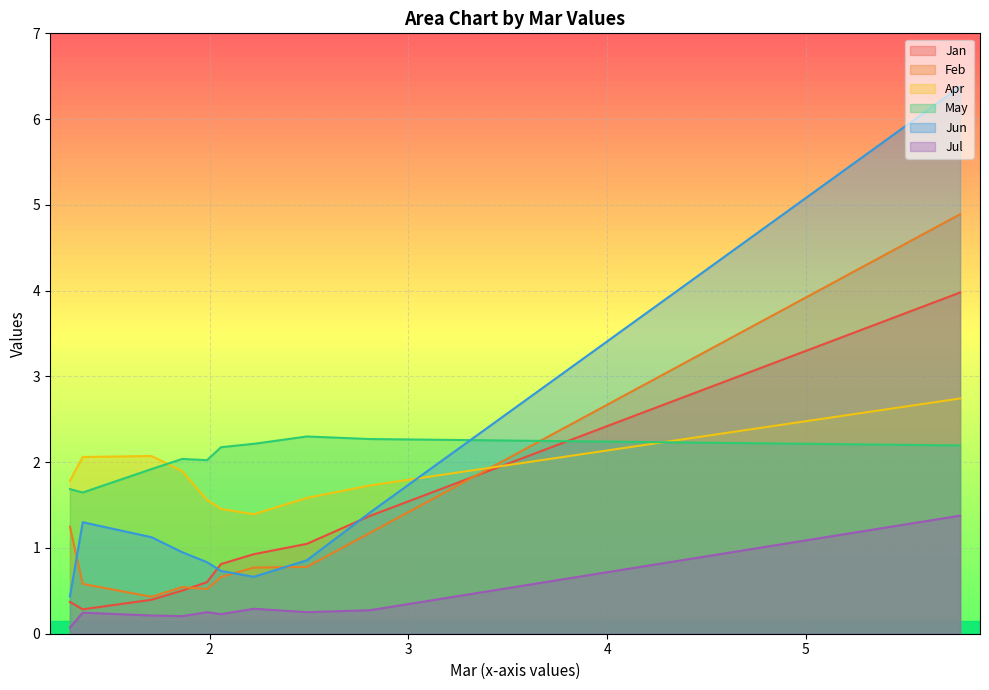

What are all the series names shown in the legend?

Jan, Feb, Apr, May, Jun, Jul